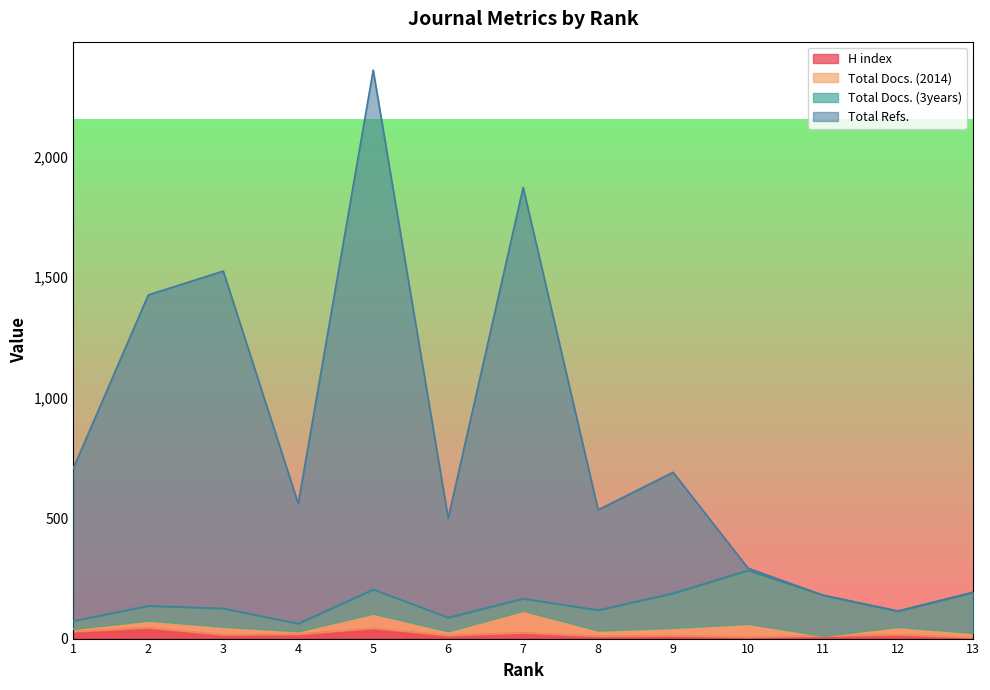

What is the value of the Total Refs. point at the 12th from the left?

114